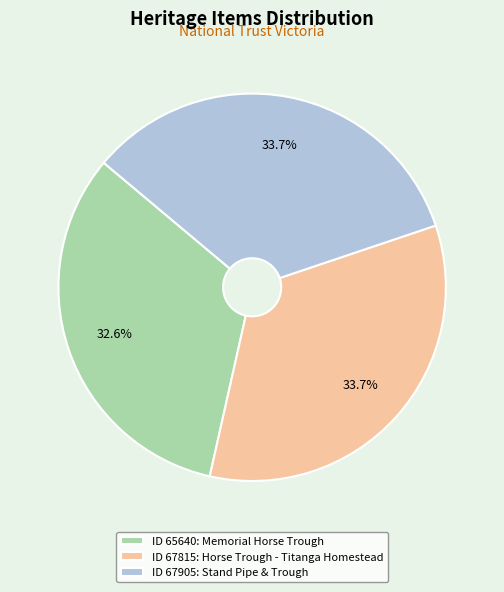

Which slice is the smallest?

ID 65640: Memorial Horse Trough